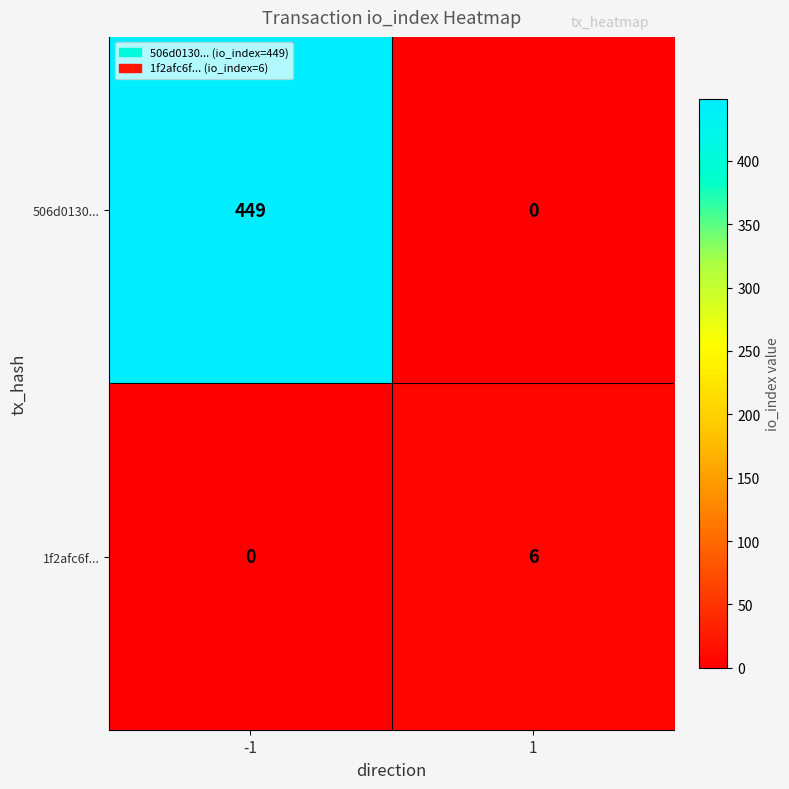

How many positive values does the 506d0130... series have?

1